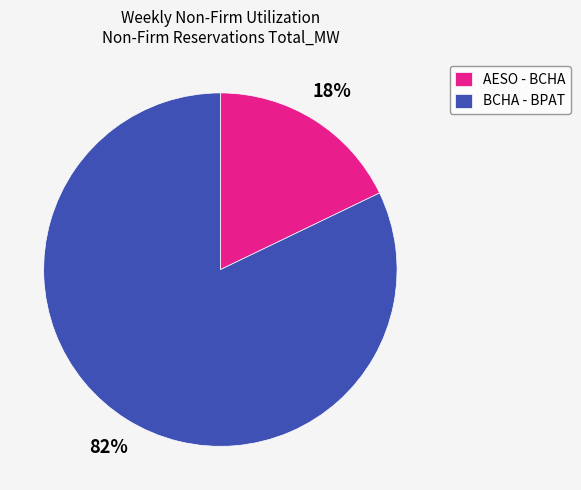

Between BCHA - BPAT and AESO - BCHA, which is larger?

BCHA - BPAT